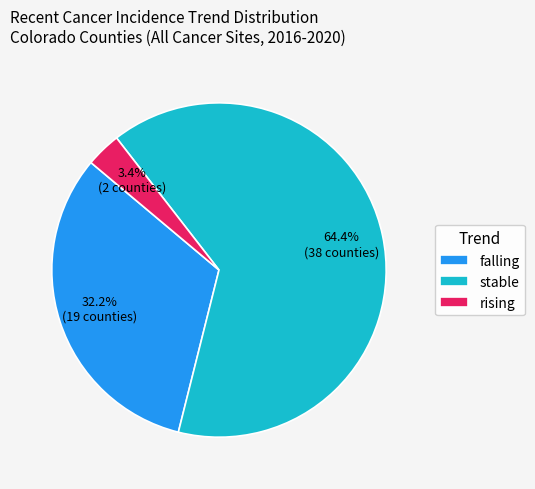

Do stable and falling together represent more than half of the pie?

Yes